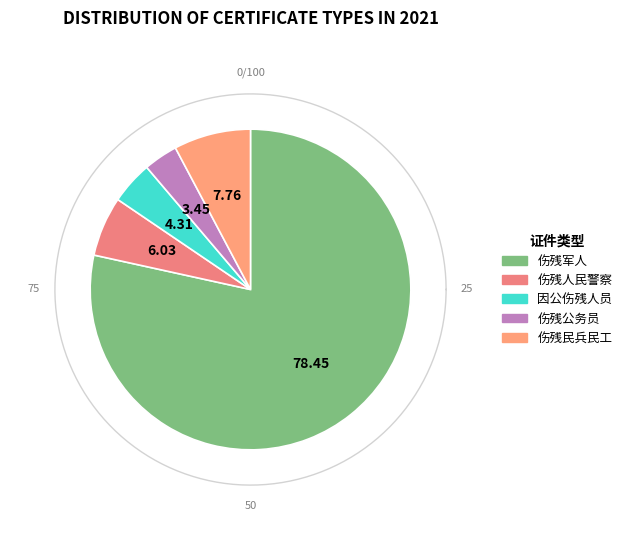

Count the number of slices in the pie.

5